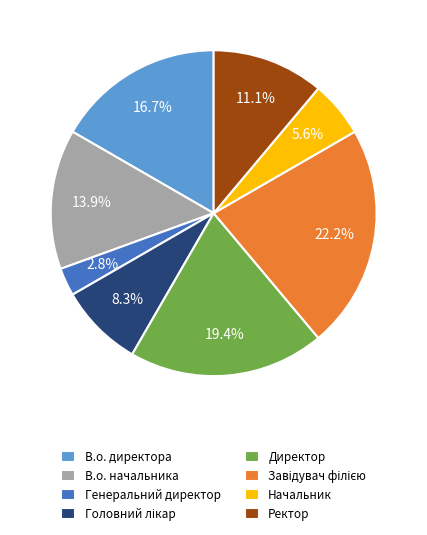

To the nearest percent, what is the difference between the Ректор and Начальник slice percentages?

6%